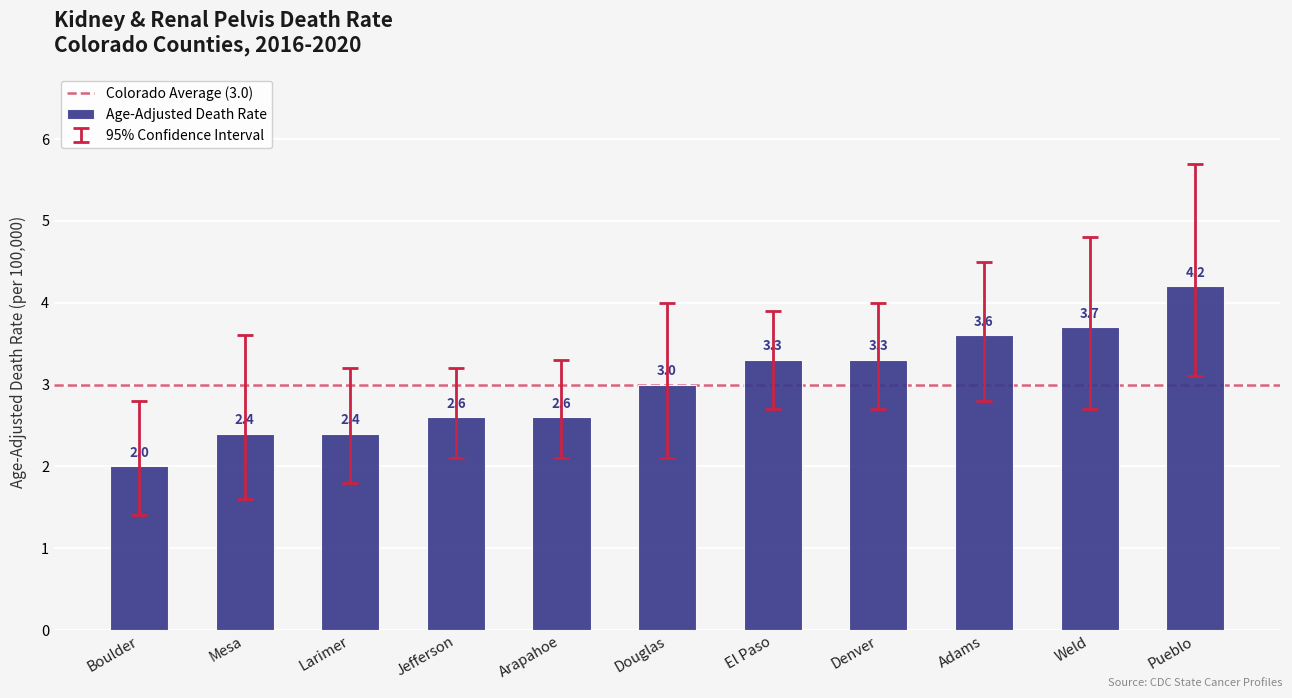

What is the difference between the values at El Paso and Jefferson?

0.7